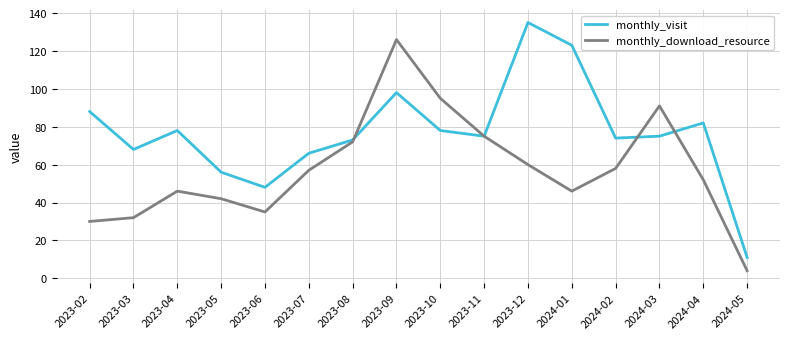

What is the difference between the highest and lowest values at 2024-04?

30